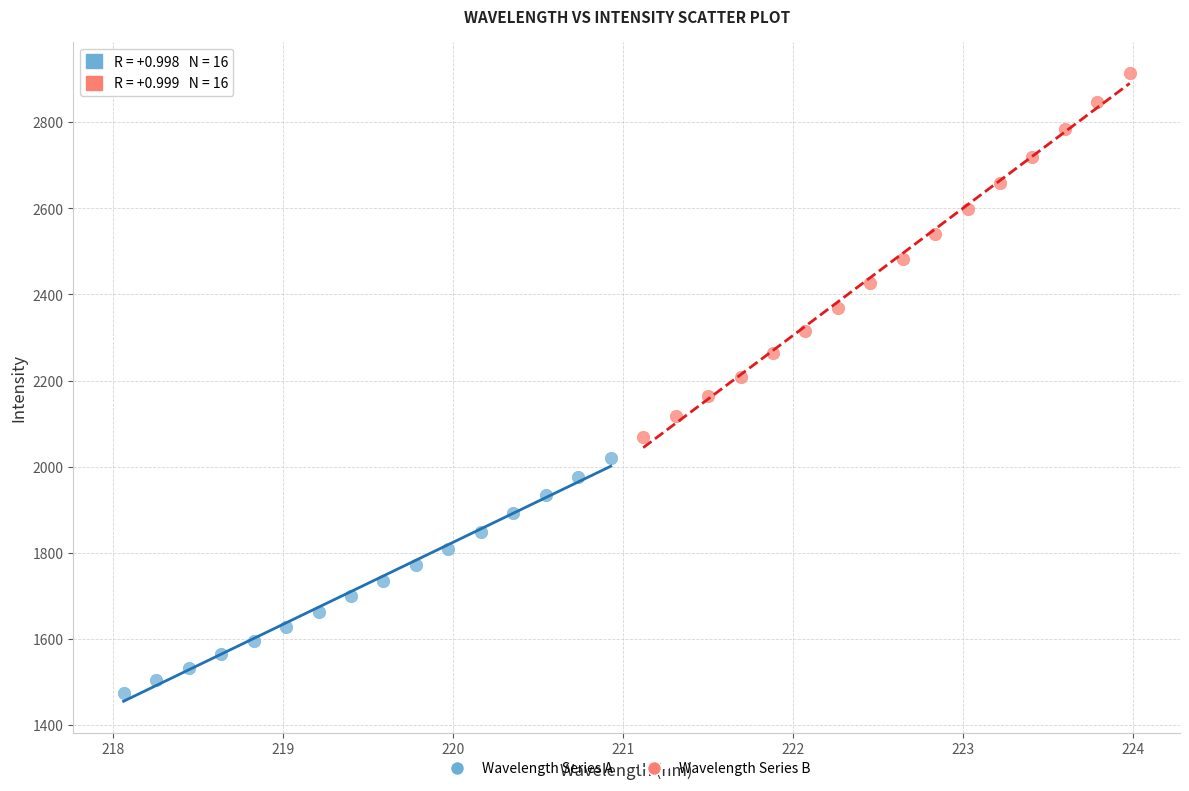

Which series contains the highest Y value?

Wavelength Series B